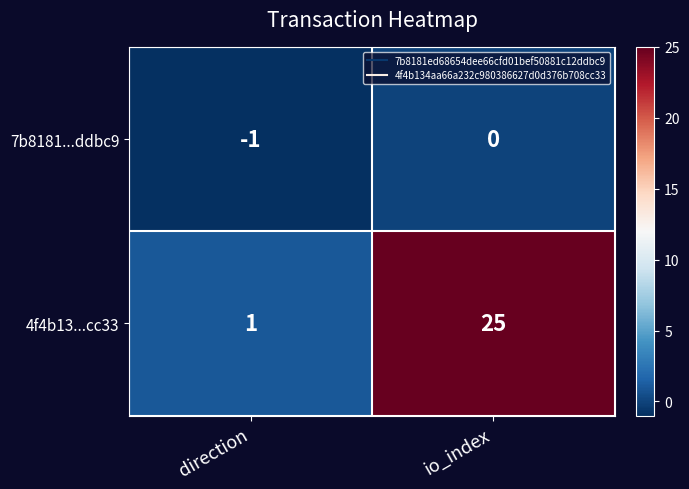

The 7b8181...ddbc9 series shows 0 at direction. True or false?

False